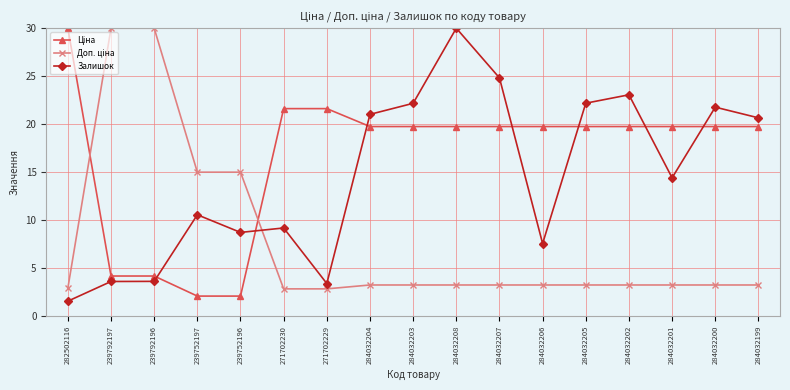

What is the difference between the highest and lowest values at 239792197?

26.4